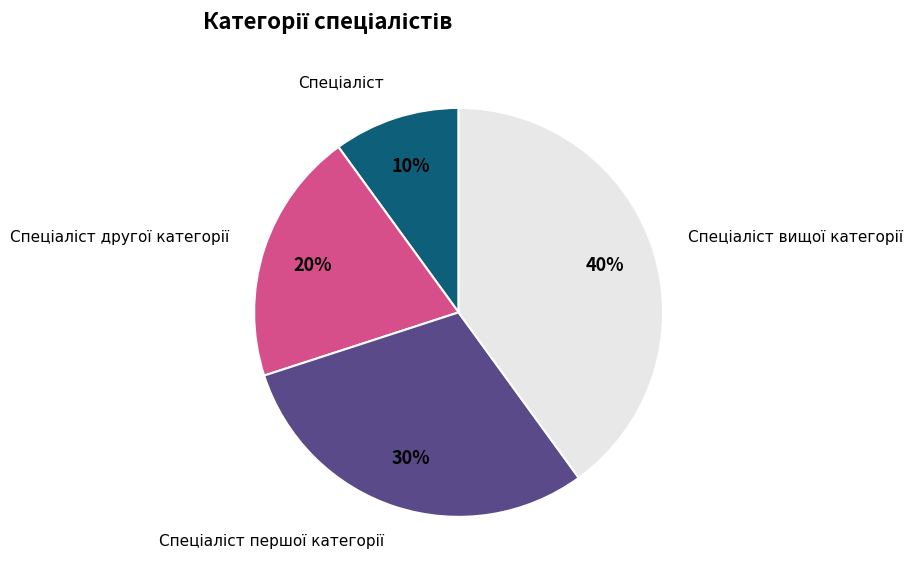

To the nearest percent, what is the average slice percentage?

25%